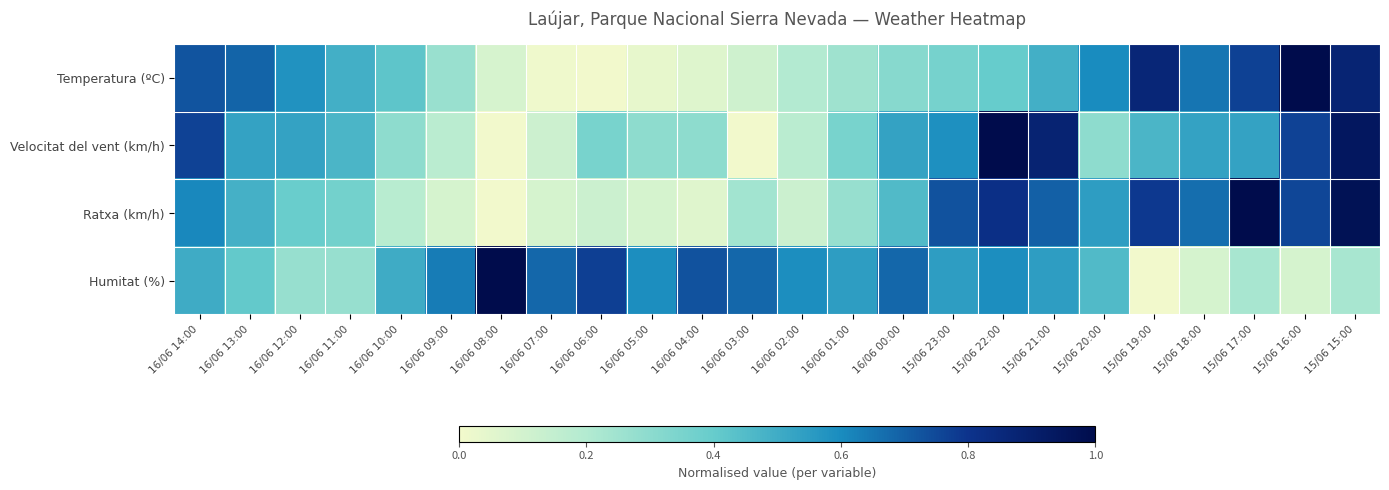

How many distinct data groups are displayed?

4